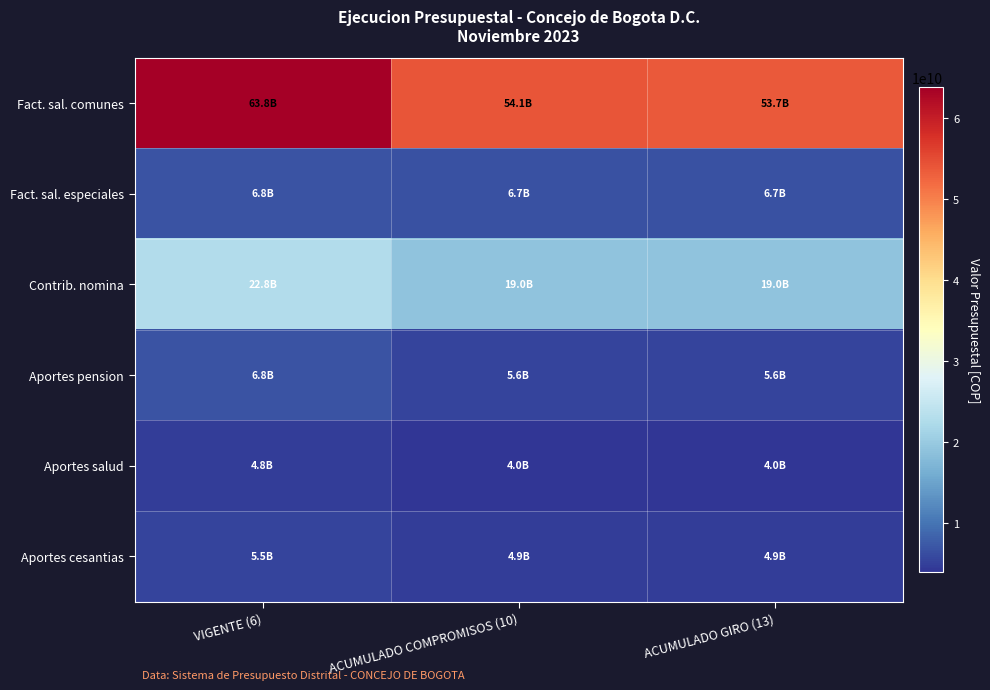

What is the total value across all series at ACUMULADO GIRO (13)?

93745678697